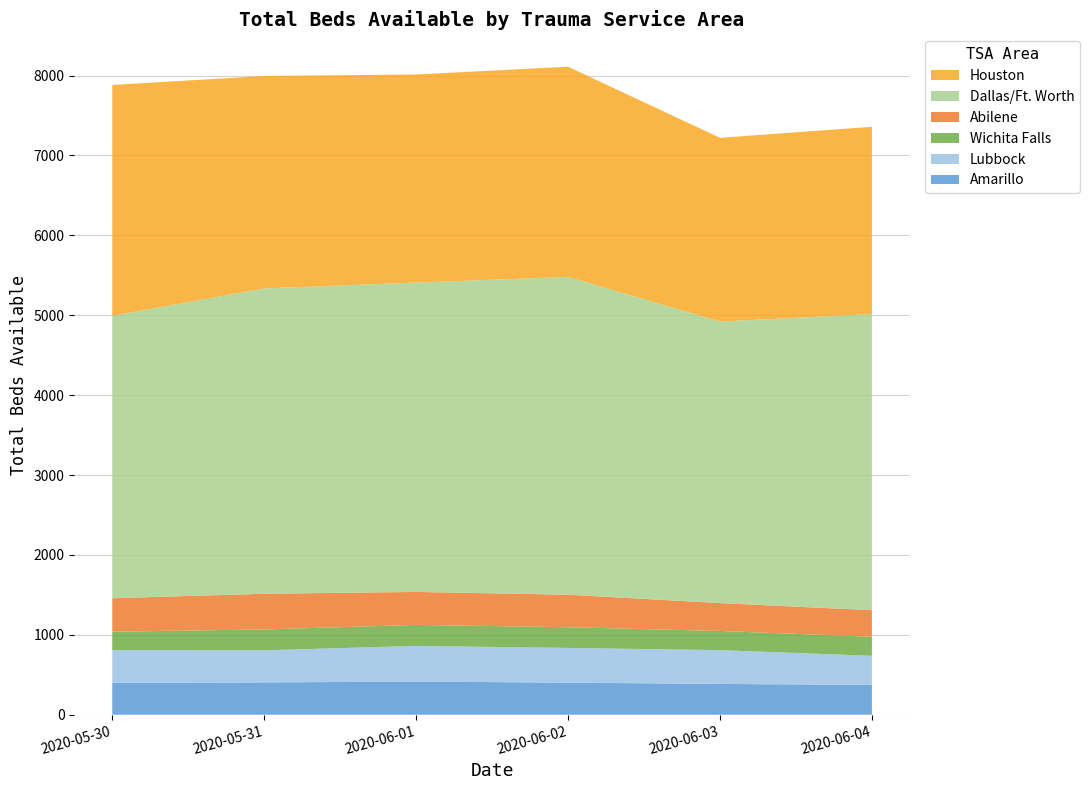

Reading left to right, transcribe all the data shown in this chart.

Amarillo: 2020-05-30=399	2020-05-31=404	2020-06-01=415	2020-06-02=401	2020-06-03=385	2020-06-04=373
Lubbock: 2020-05-30=408	2020-05-31=402	2020-06-01=446	2020-06-02=435	2020-06-03=423	2020-06-04=364
Wichita Falls: 2020-05-30=232	2020-05-31=261	2020-06-01=263	2020-06-02=259	2020-06-03=240	2020-06-04=238
Abilene: 2020-05-30=419	2020-05-31=447	2020-06-01=413	2020-06-02=407	2020-06-03=349	2020-06-04=333
Dallas/Ft. Worth: 2020-05-30=3535	2020-05-31=3822	2020-06-01=3872	2020-06-02=3978	2020-06-03=3524	2020-06-04=3708
Houston: 2020-05-30=2890	2020-05-31=2659	2020-06-01=2605	2020-06-02=2631	2020-06-03=2300	2020-06-04=2343